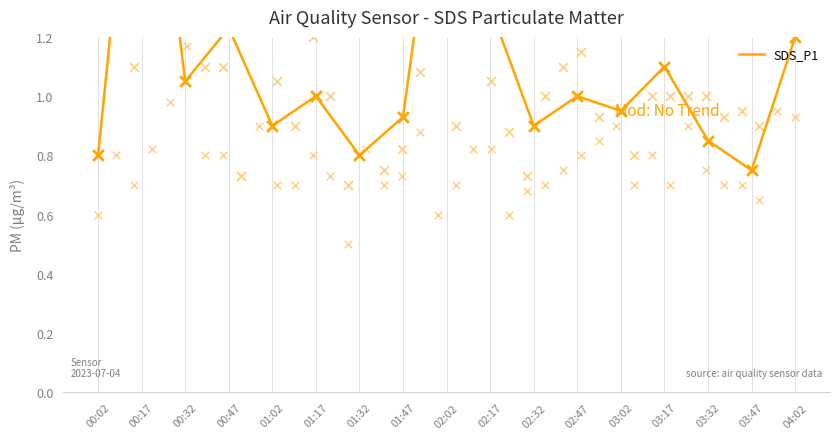

What is the change in value from 00:32 to 01:32?

-0.2